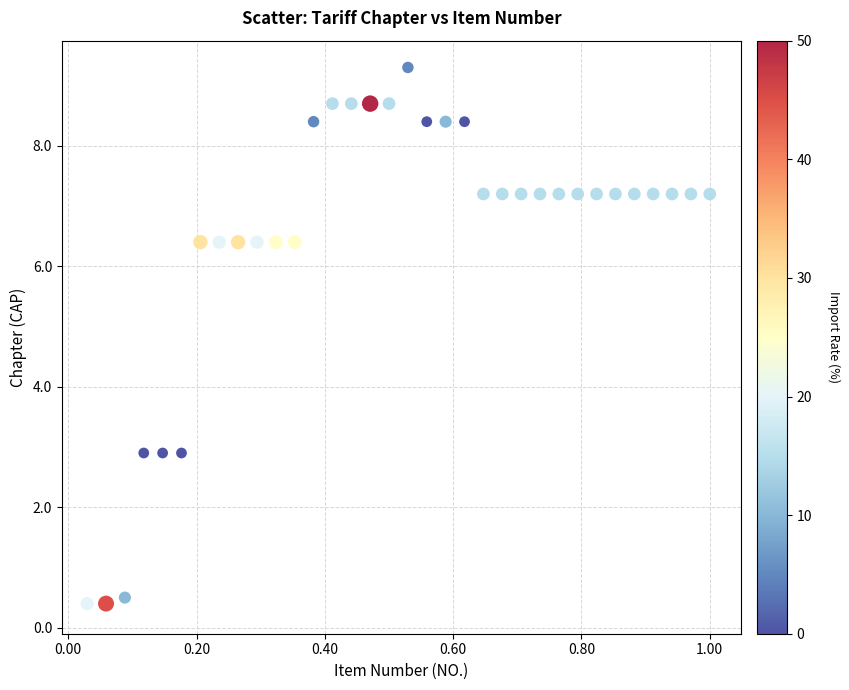

What is the range of Y values (max minus min)?

8.9